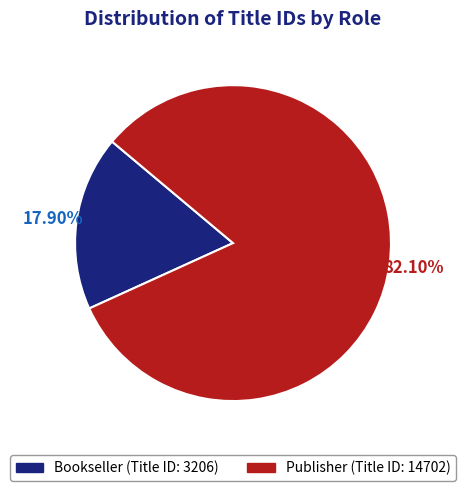

Is the sum of Bookseller and Publisher greater than half?

Yes